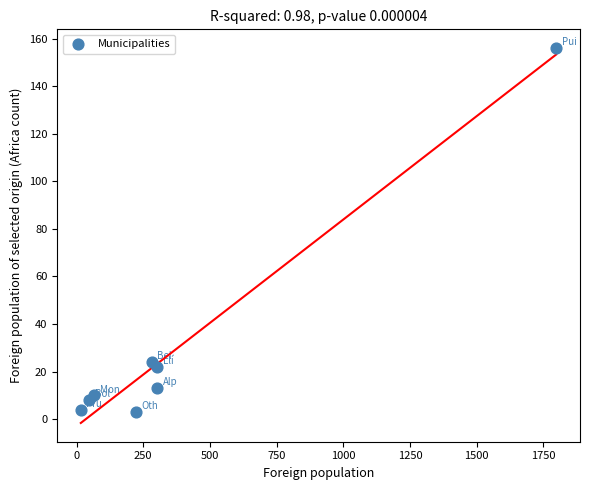

What Y value in the scatter plot is closest to 79?

24